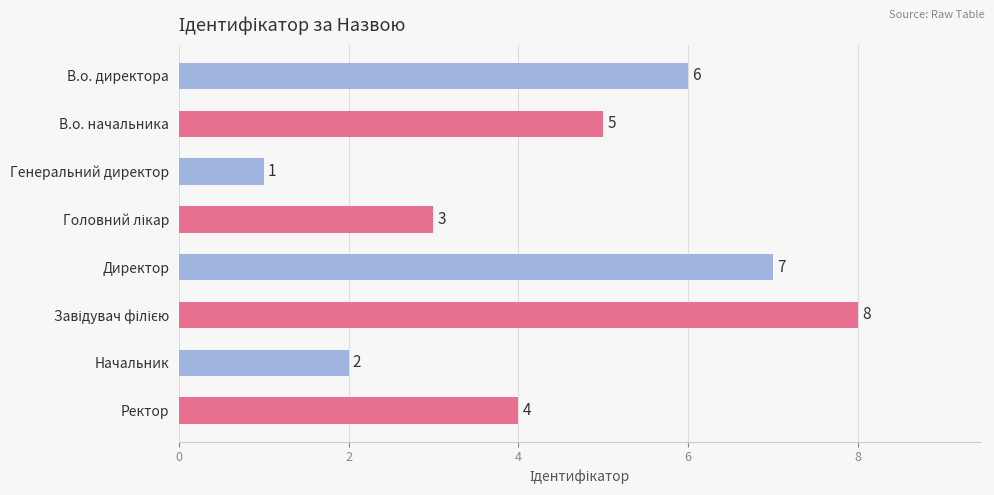

At which category does the chart reach its minimum across all series?

Генеральний директор